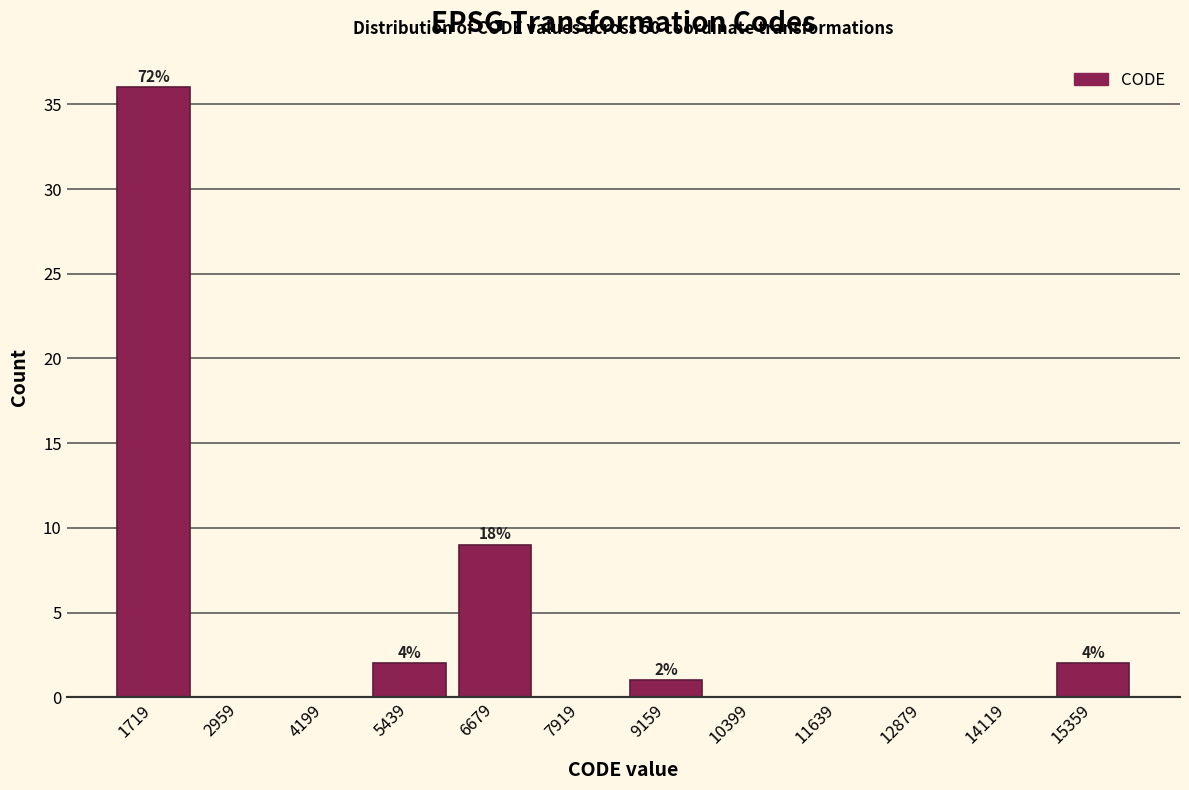

Which range on the x-axis has the tallest bar?

1200 to 2400